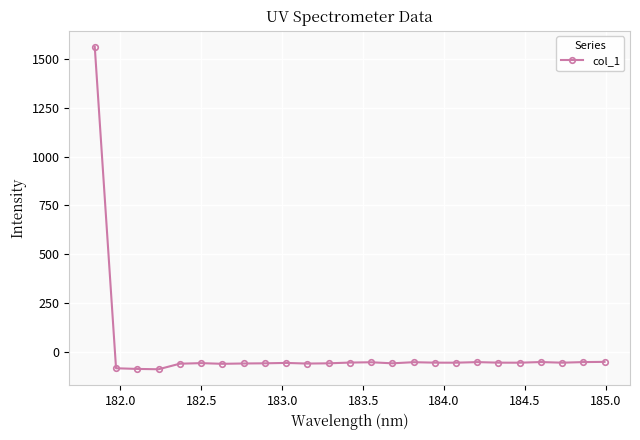

True or false: there are more than 0 points higher than both neighbors.

True